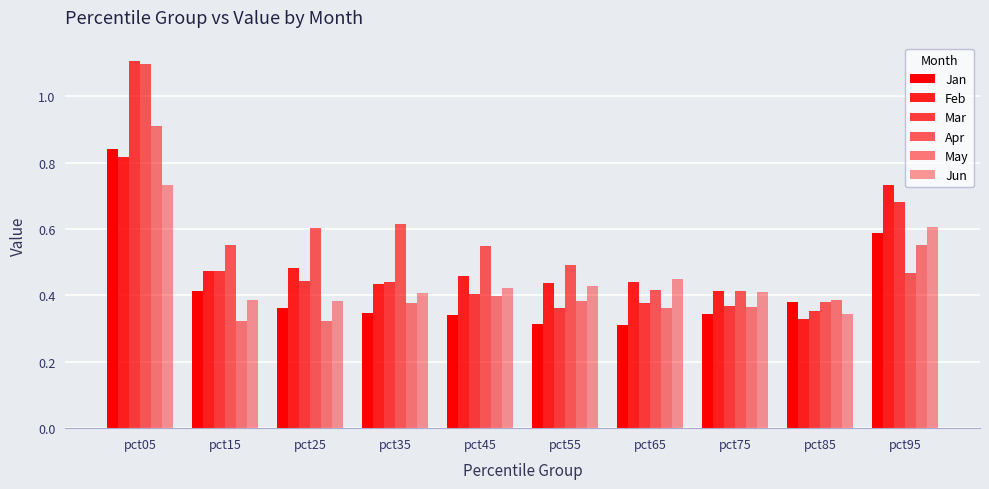

What is the total value across all series at pct05?

5.5